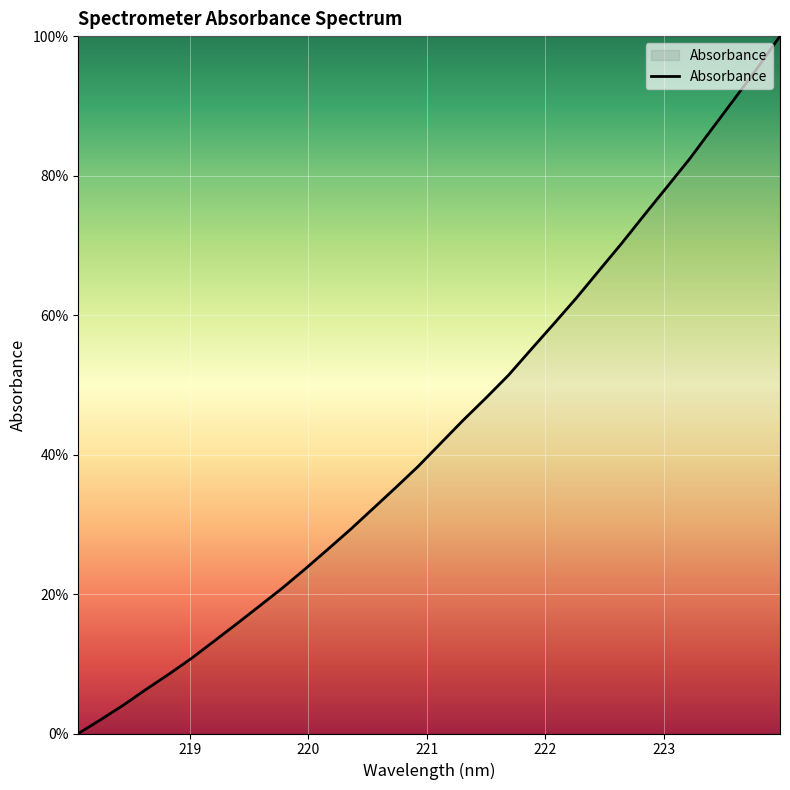

What is the greatest value displayed?

100.0